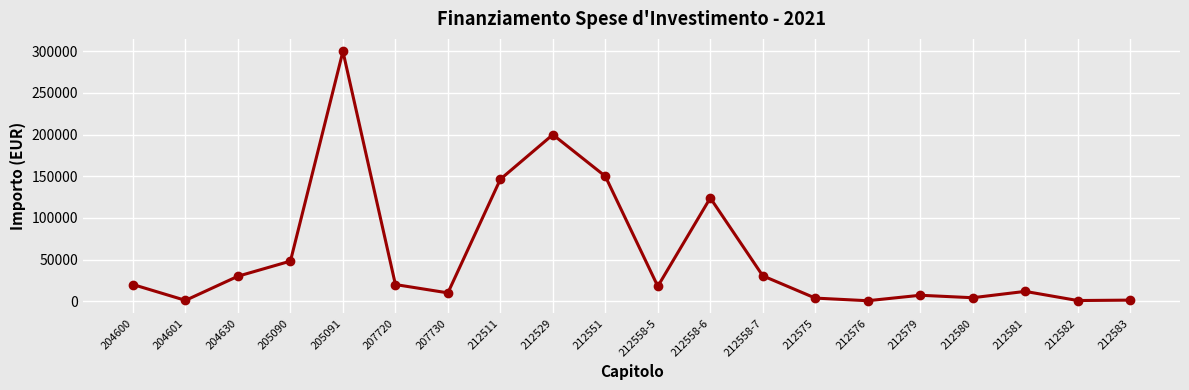

Between 205090 and 212582, which is larger?

205090